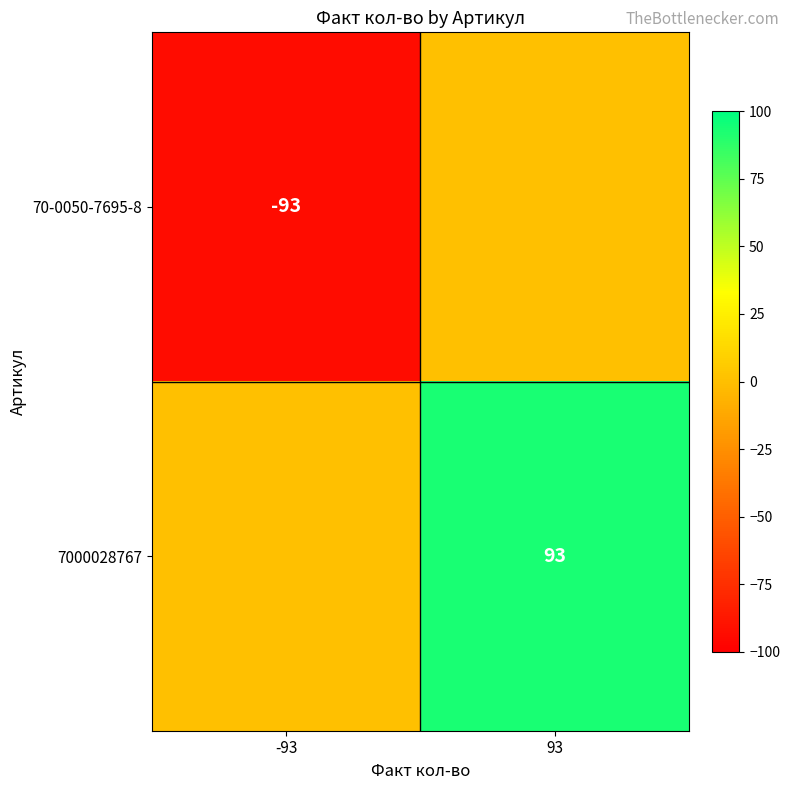

Is it true that 7000028767 equals 19 at 93?

False